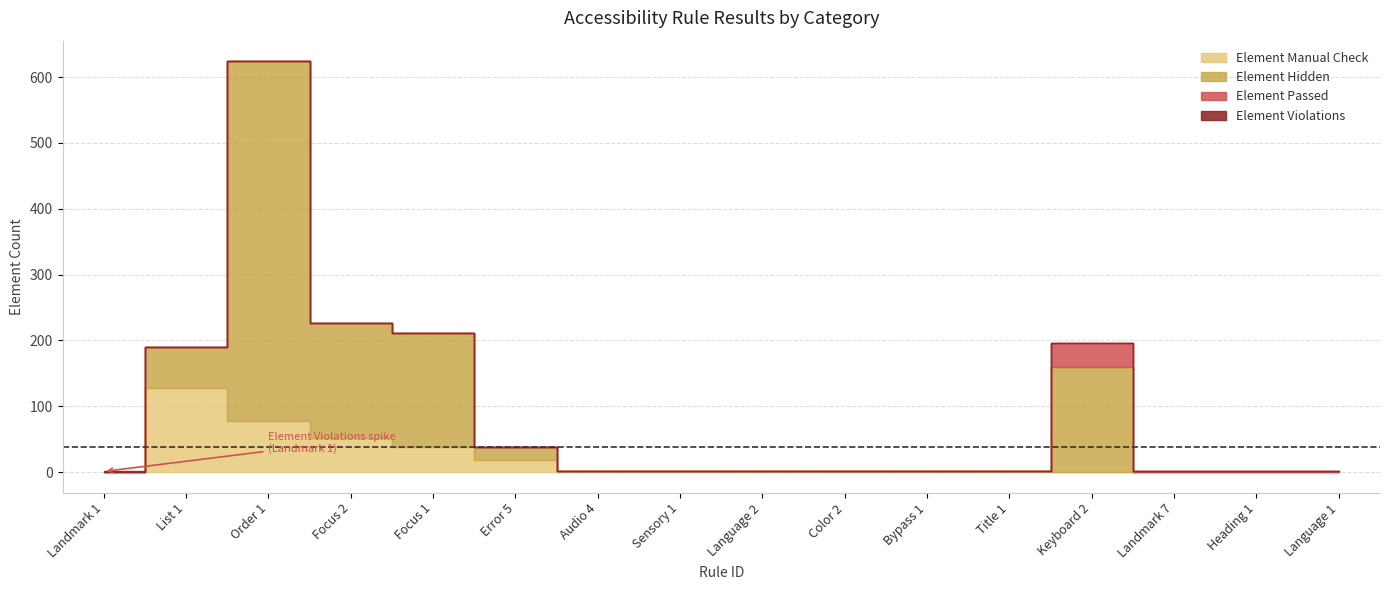

The Element Violations series shows 1 at List 1. True or false?

False